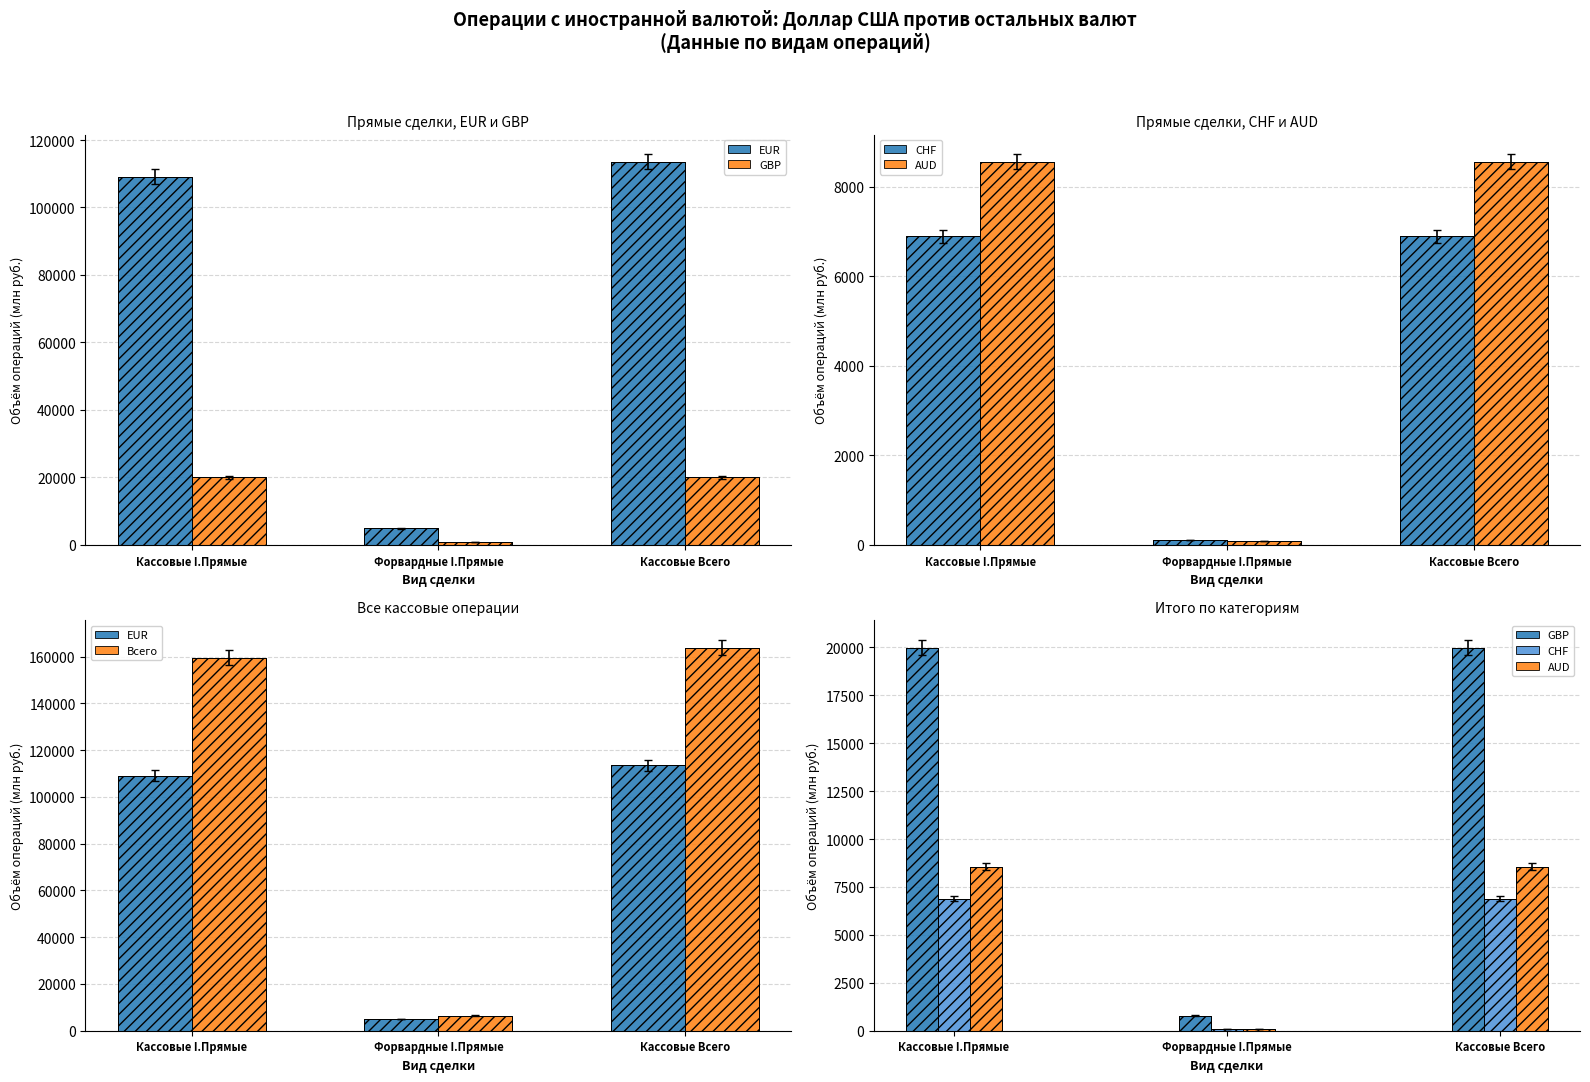

Which series has the largest range (max minus min)?

Всего